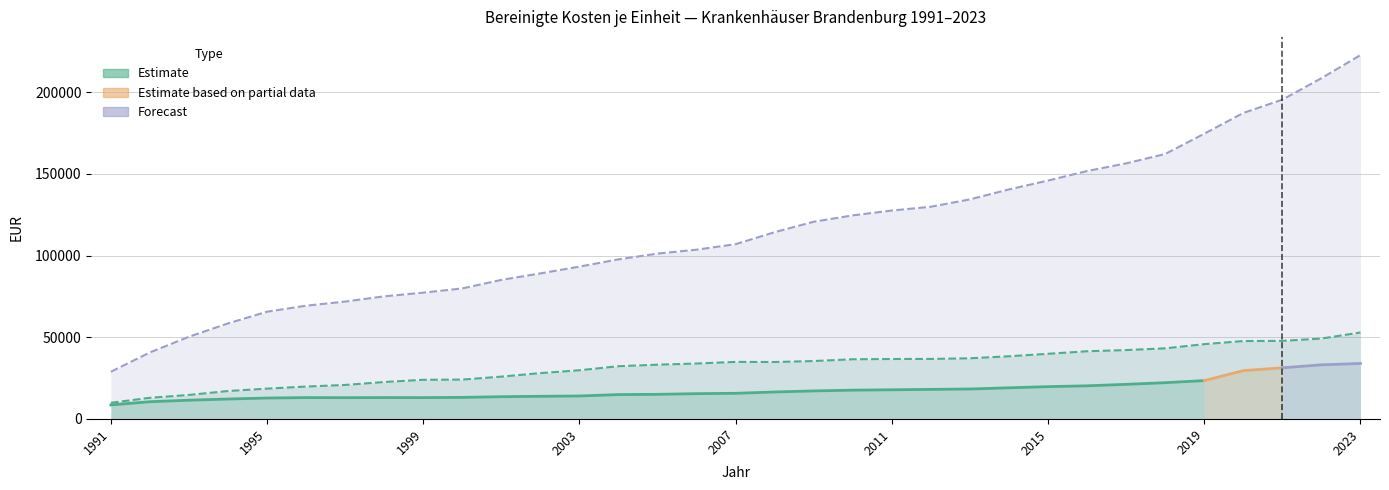

Reading left to right, extract all data points from this chart.

je Krankenhaus: 9881	12949	14685	17082	18552	19823	20802	22600	23954	24087	25896	28038	29790	32269	33199	33912	34906	34836	35430	36513	36670	36729	37107	38345	39861	41416	42143	43207	45753	47661	47751	49188	52899
je aufgestelltes Bett: 28885	40694	50293	58451	65604	69290	71808	75021	77270	79857	85067	89050	93188	97633	101165	103563	106935	114276	120660	124552	127508	129820	134347	140438	145849	151676	156370	162098	174504	187216	195345	208466	222622